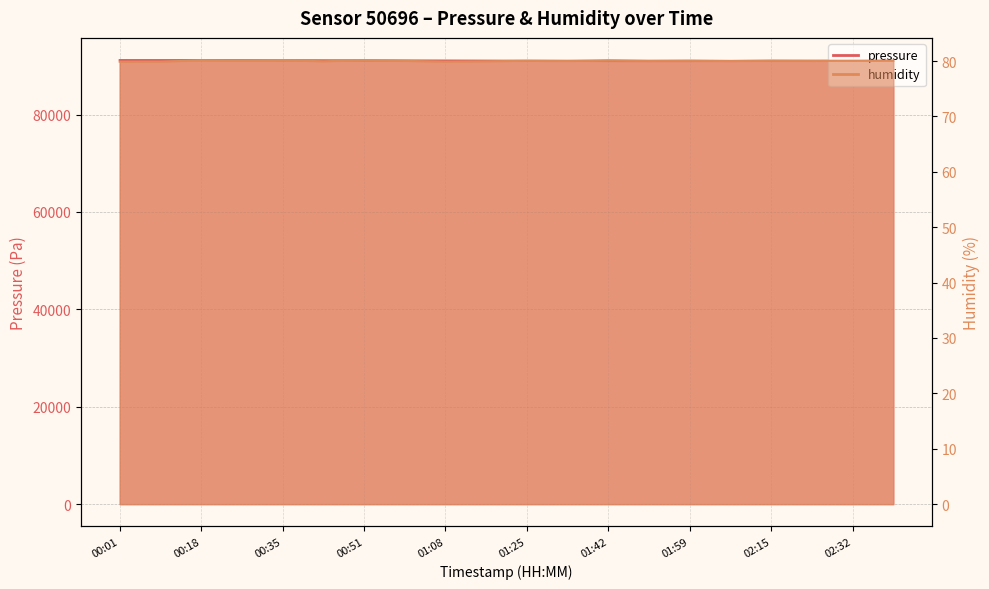

True or false: pressure has a value of 91031.1 at 02:24.

True